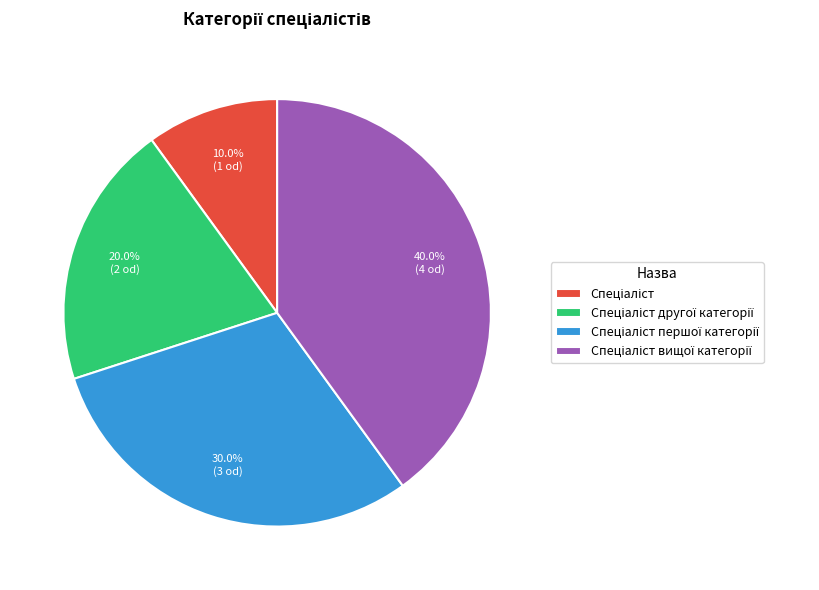

Is there a majority slice in this chart?

No